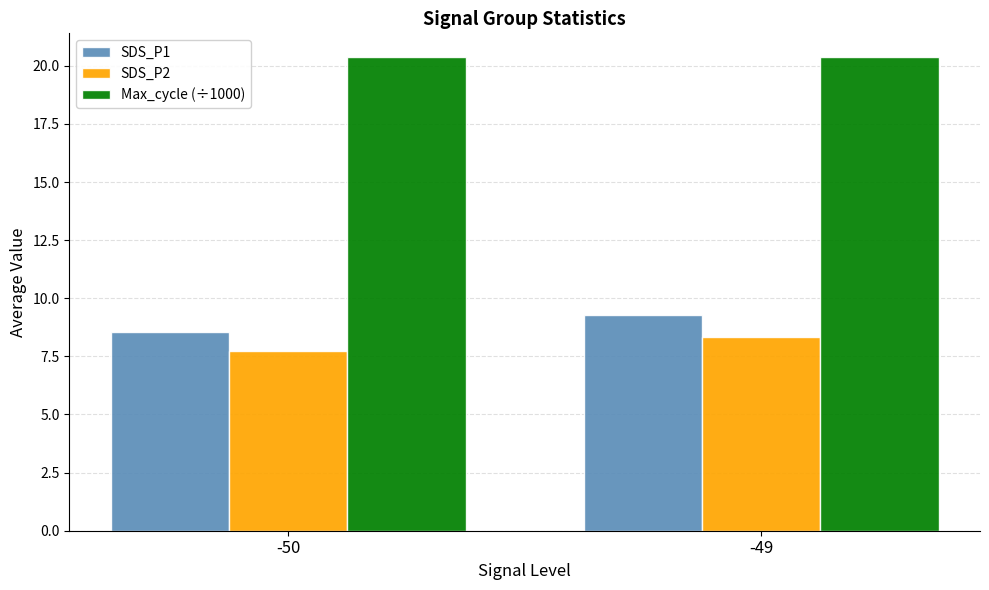

Rank the series by their maximum value, from highest to lowest.

Max_cycle (÷1000), SDS_P1, SDS_P2